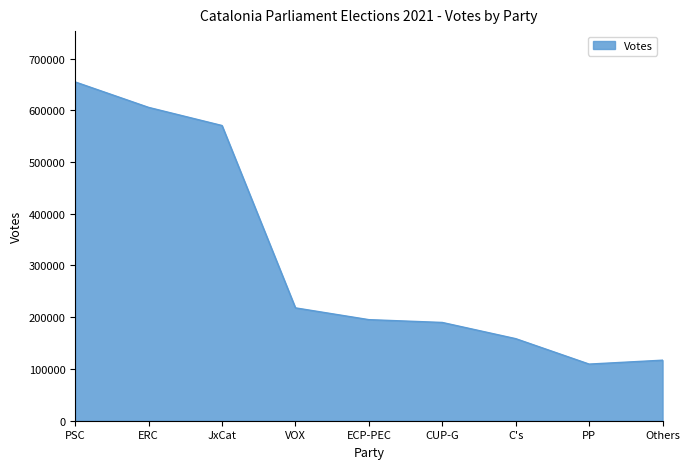

What is the difference between the maximum and minimum values?

545313